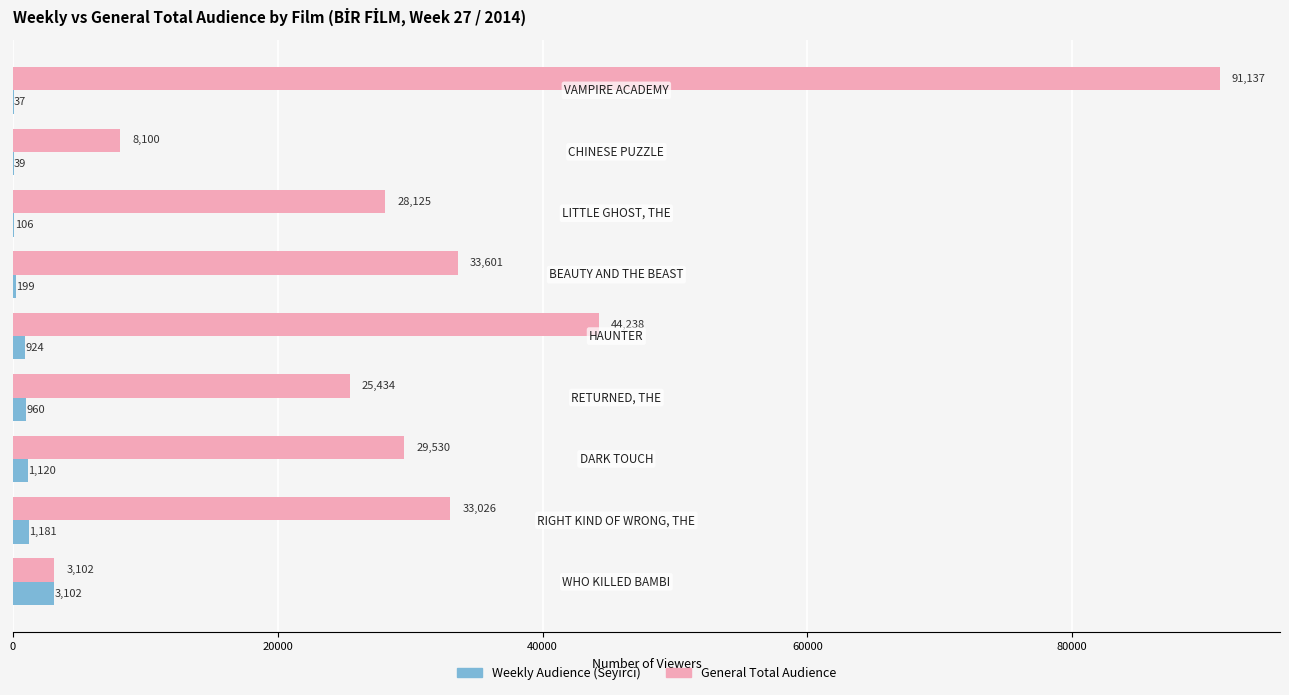

Which series has the largest total across all categories?

General Total Audience